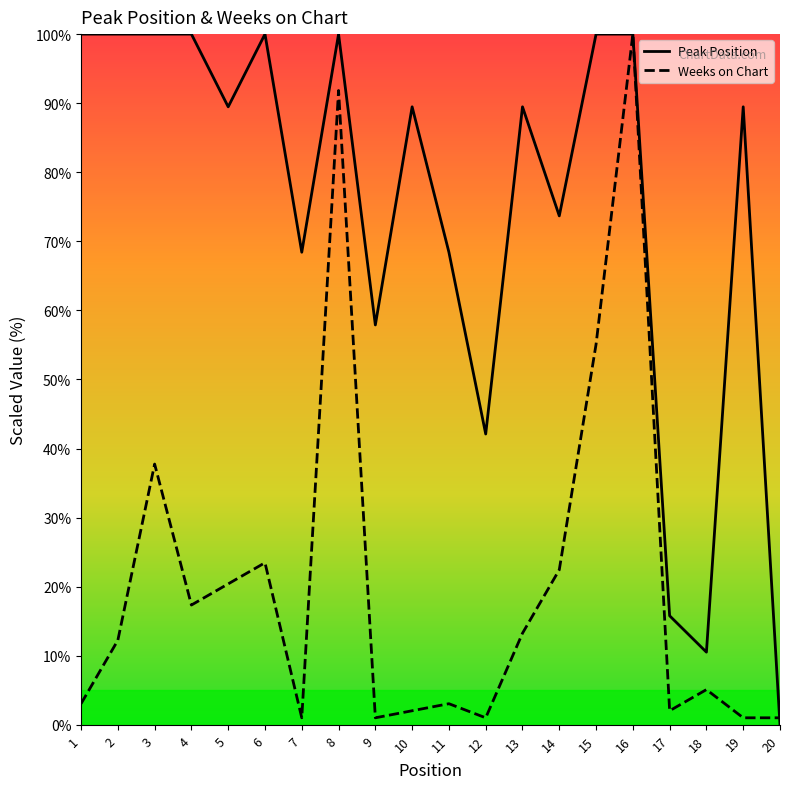

The value of Peak Position at 19 is 34.5. True or false?

False